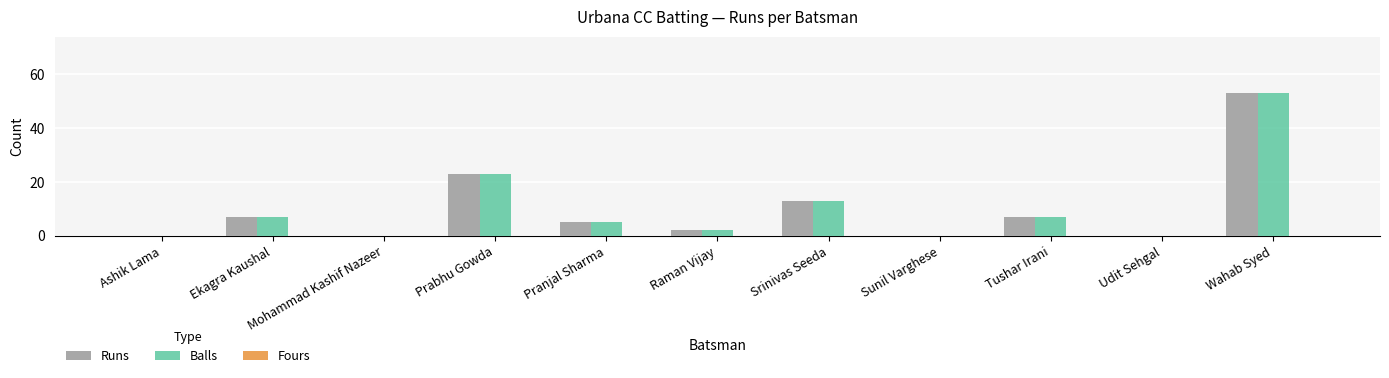

How many distinct data groups are displayed?

2